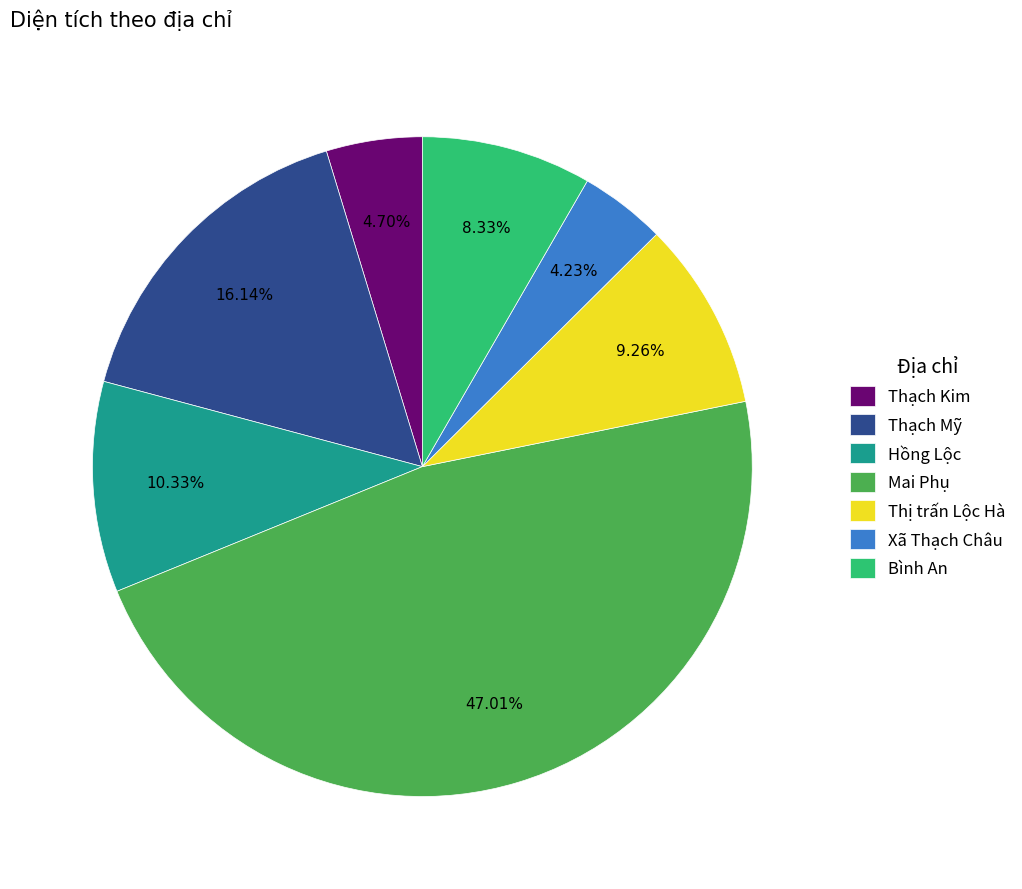

Does any single category account for the majority?

No